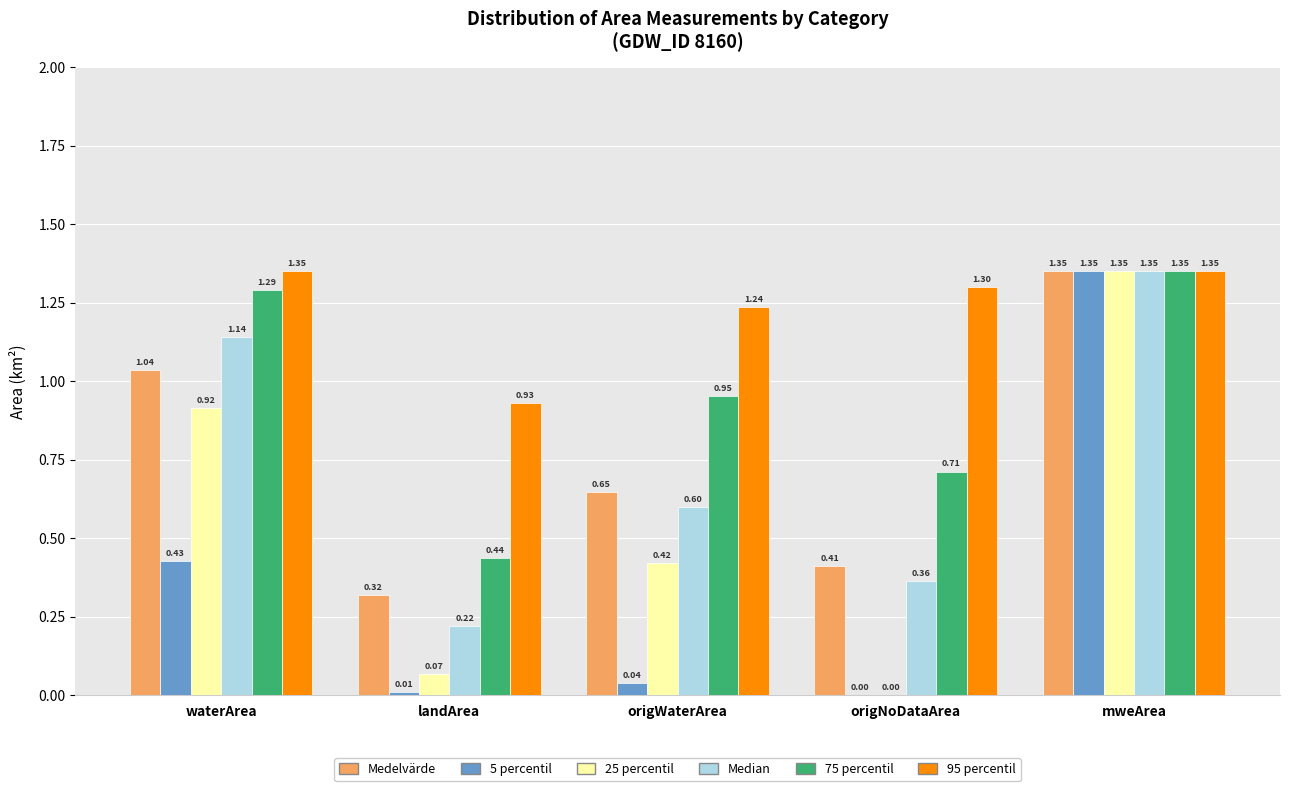

At which category does the chart reach its peak across all series?

mweArea